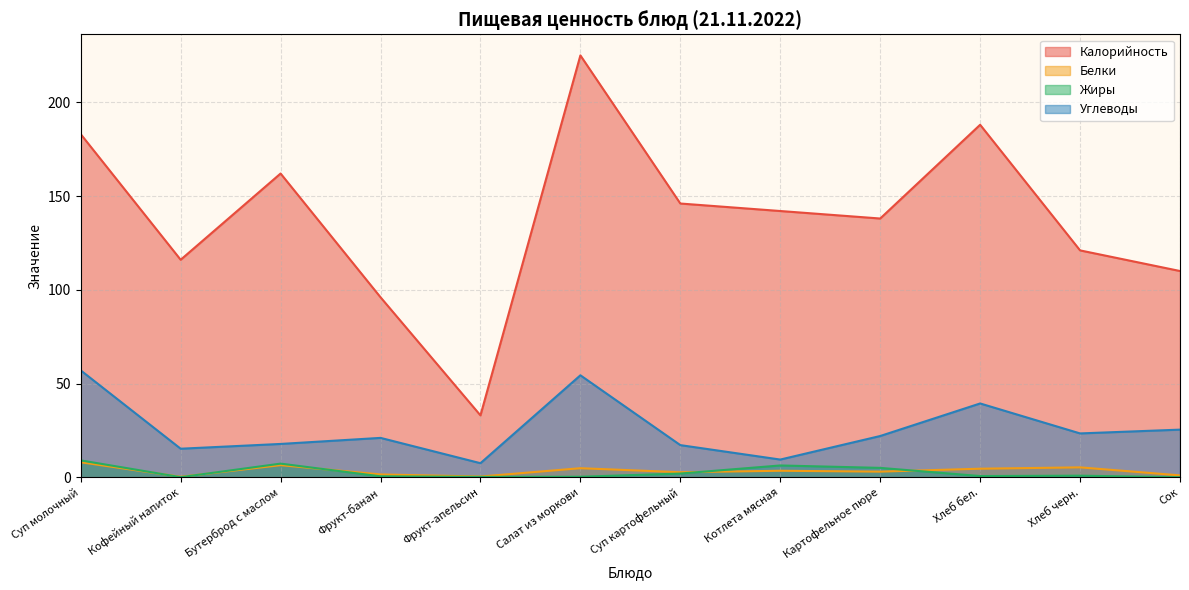

True or false: Белки and Жиры intersect in this chart.

True